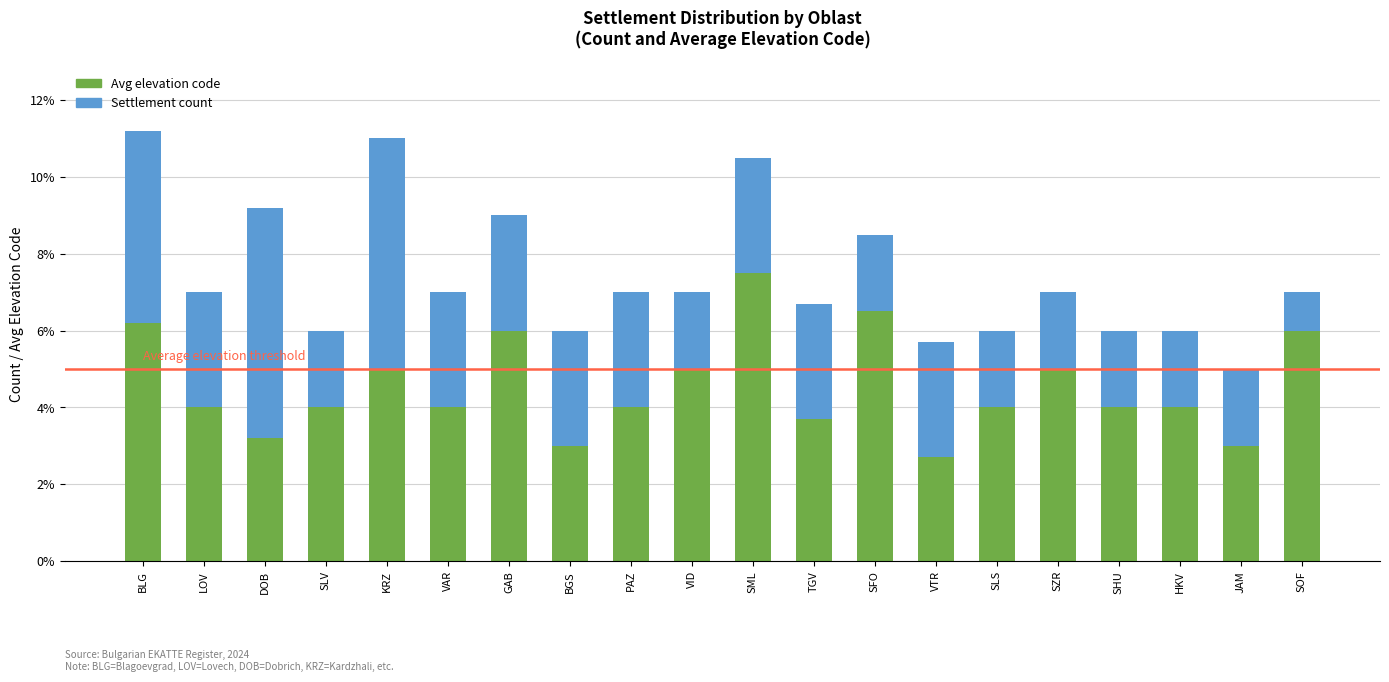

At which label does Avg elevation code reach its minimum?

VTR